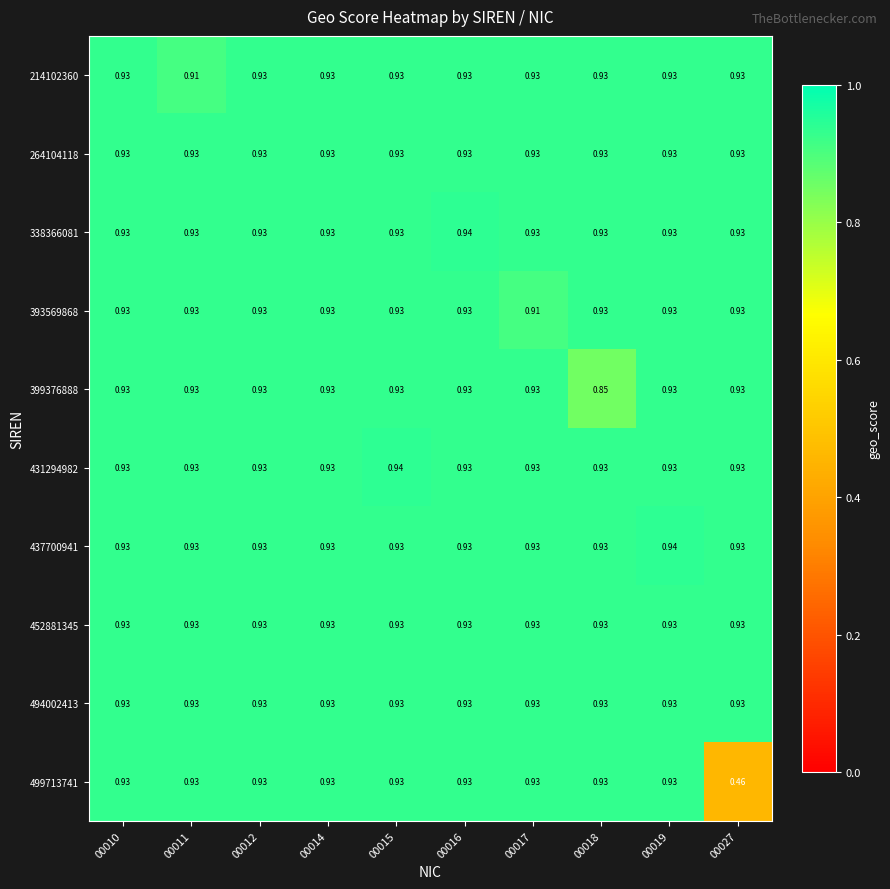

Between 00014 and 00015, which is larger?

00014